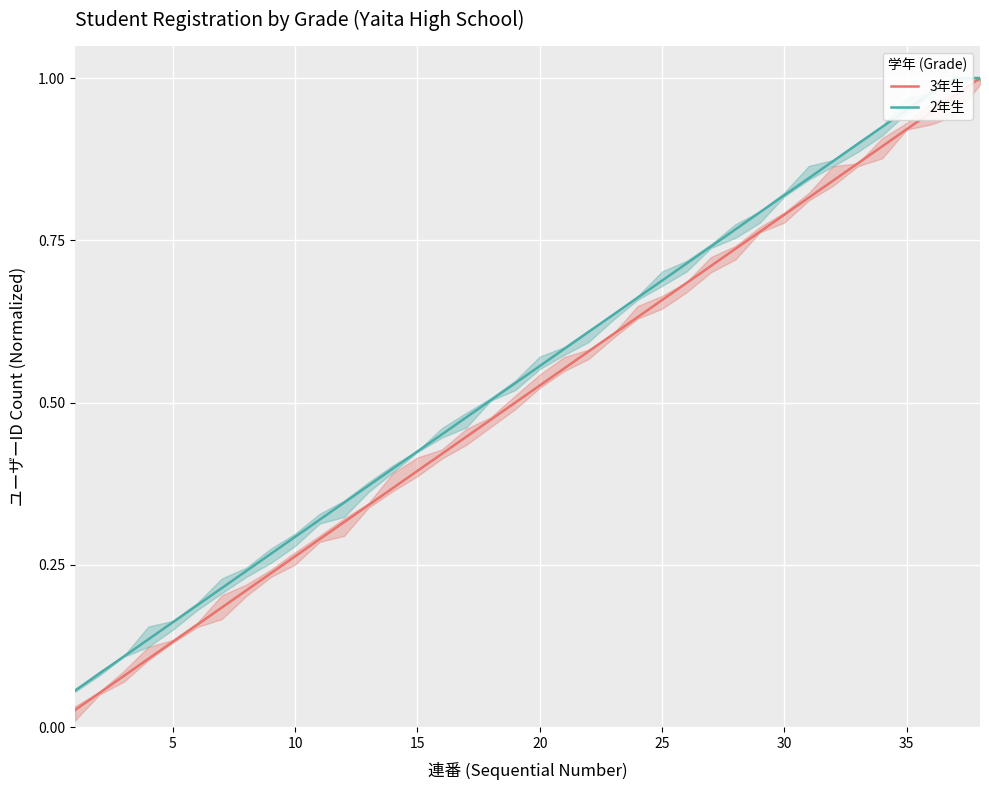

Reading left to right, extract all data points from this chart.

3年生: 0.0	0.1	0.1	0.1	0.1	0.2	0.2	0.2	0.2	0.3	0.3	0.3	0.3	0.4	0.4	0.4	0.4	0.5	0.5	0.5	0.6	0.6	0.6	0.6	0.7	0.7	0.7	0.7	0.8	0.8	0.8	0.8	0.9	0.9	0.9	0.9	1.0	1.0
2年生: 0.1	0.1	0.1	0.1	0.2	0.2	0.2	0.2	0.3	0.3	0.3	0.3	0.4	0.4	0.4	0.5	0.5	0.5	0.5	0.6	0.6	0.6	0.6	0.7	0.7	0.7	0.7	0.8	0.8	0.8	0.8	0.9	0.9	0.9	1.0	1.0	1.0	1.0